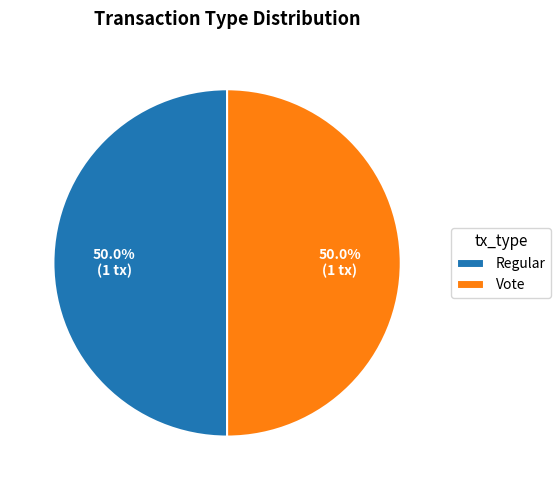

Approximately how many times larger is the value at Vote compared to Regular?

1.0